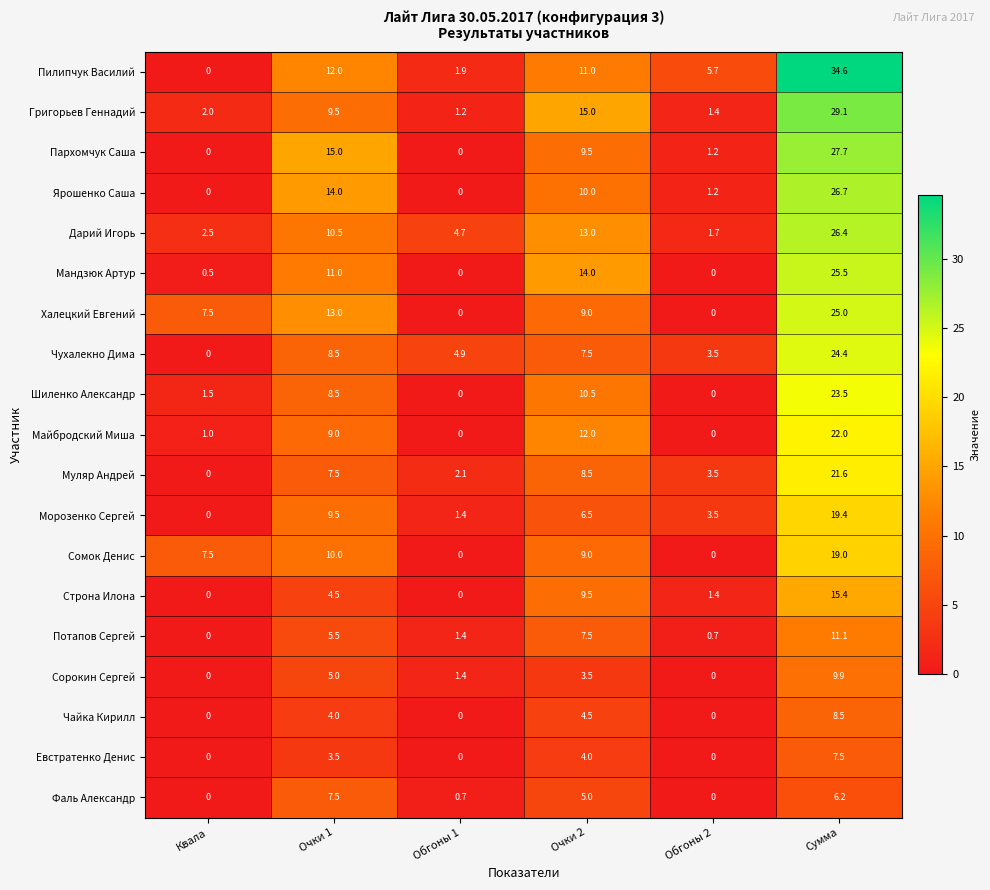

What is the maximum value for Дарий Игорь?

26.4